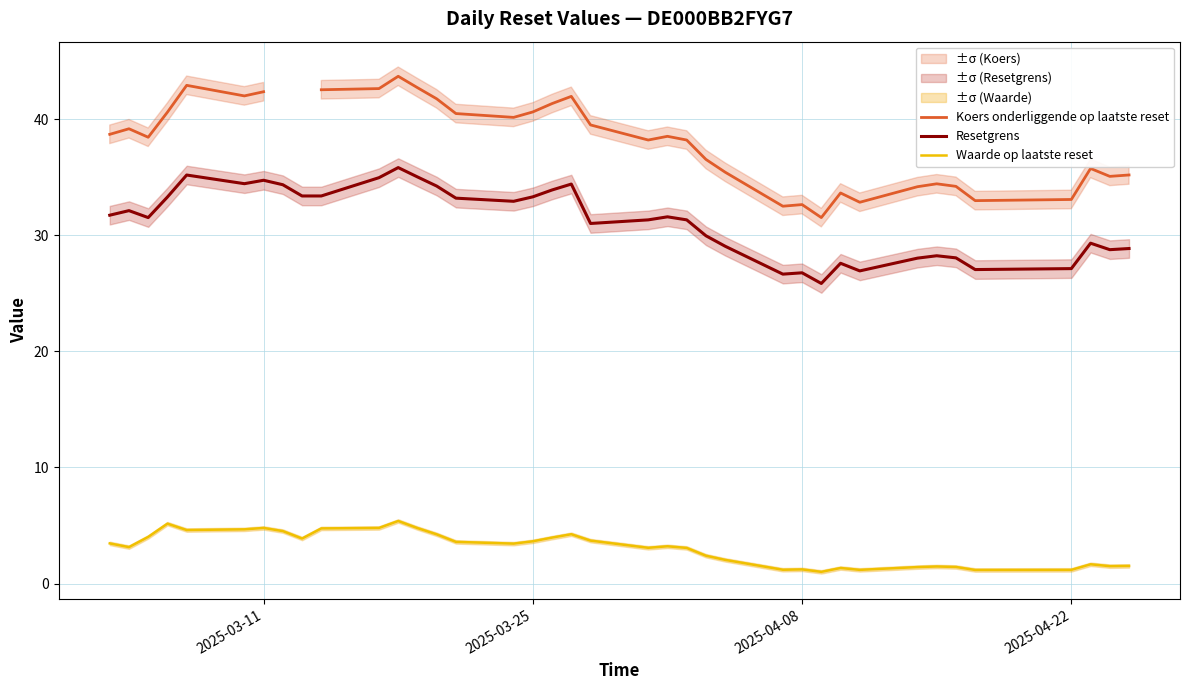

True or false: Resetgrens and Waarde op laatste reset intersect in this chart.

False